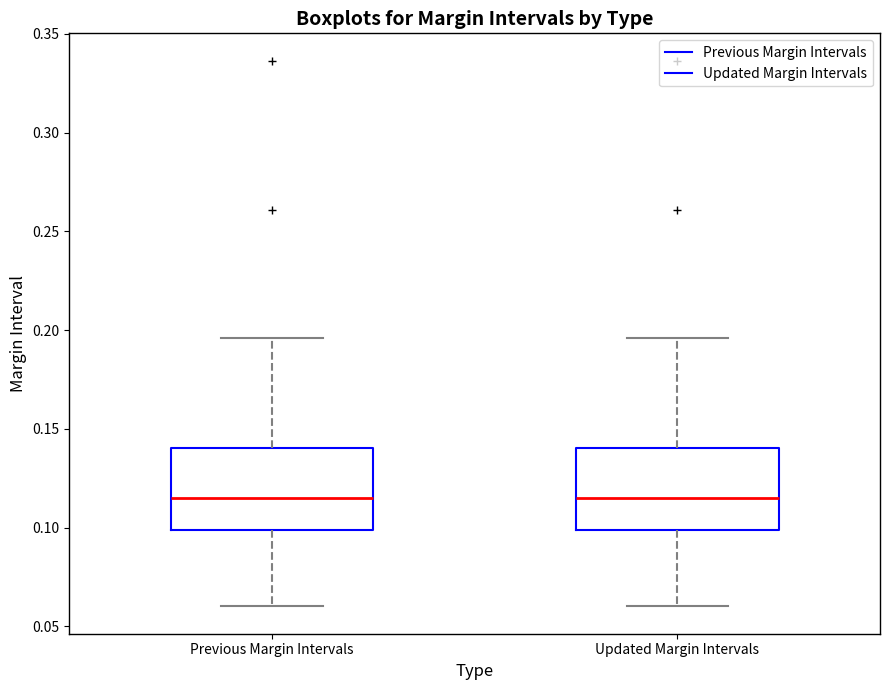

Where does the median line of the box for Previous Margin Intervals sit on the y-axis? The values are not printed on the chart, so give them approximately, as read against the axis.

0.115